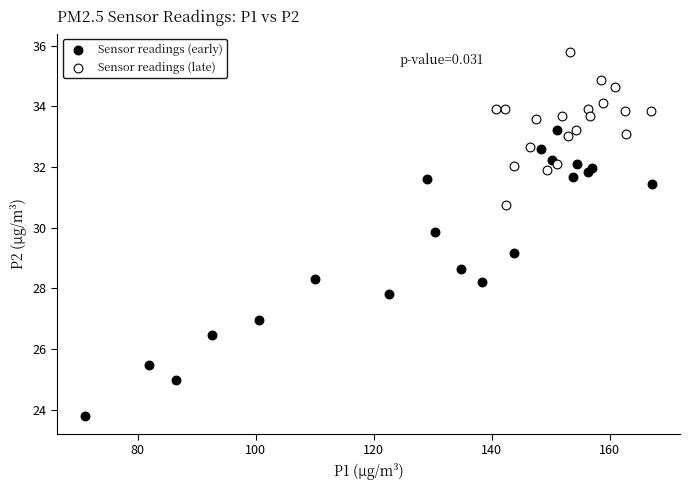

Which series has the largest Y range (max minus min)?

Sensor readings (early)